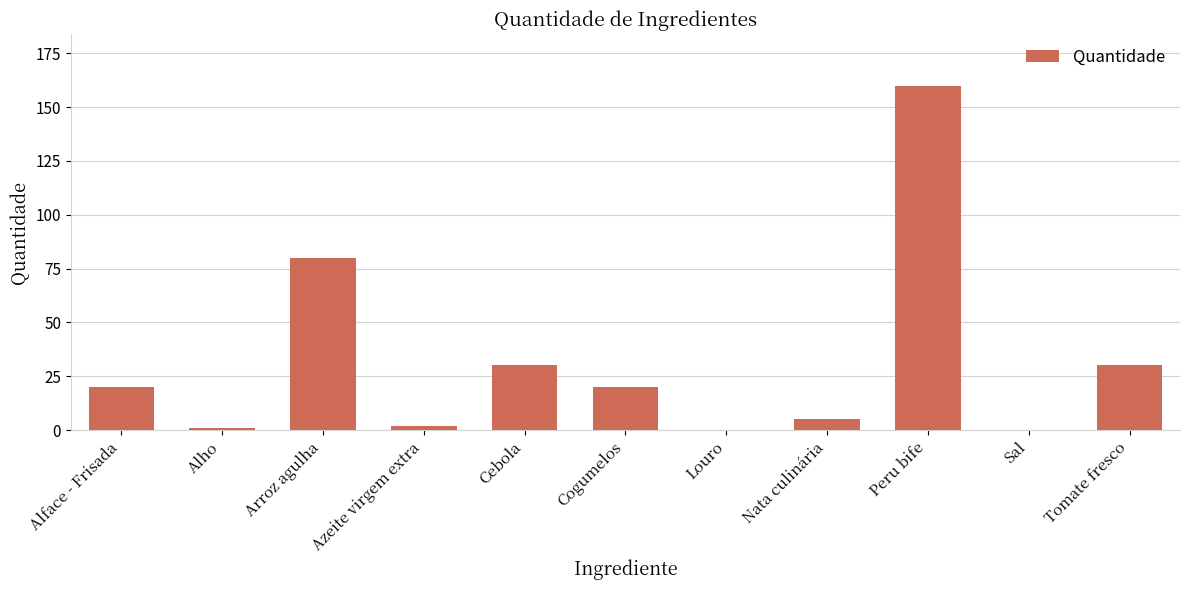

The chart shows a value of 1.0 at Alho. True or false?

True